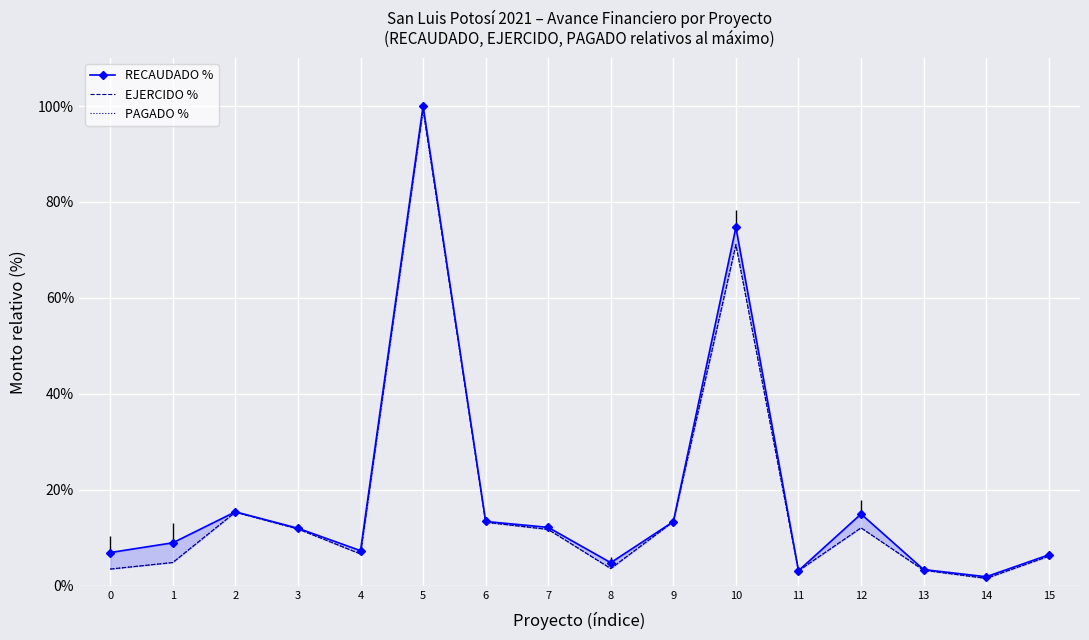

True or false: EJERCIDO % and RECAUDADO % intersect in this chart.

False